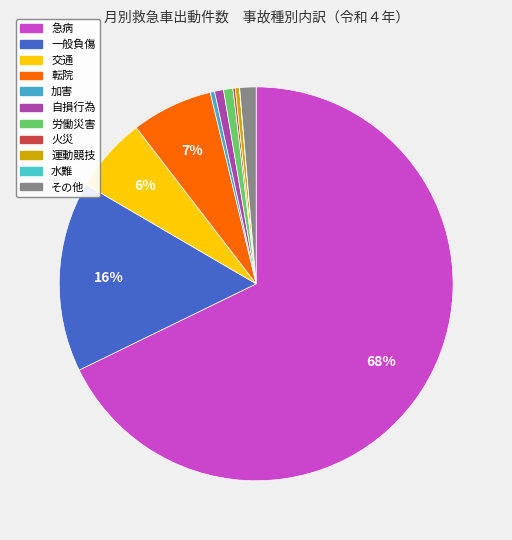

To the nearest percent, what is the difference between the largest and smallest slice percentages?

68%